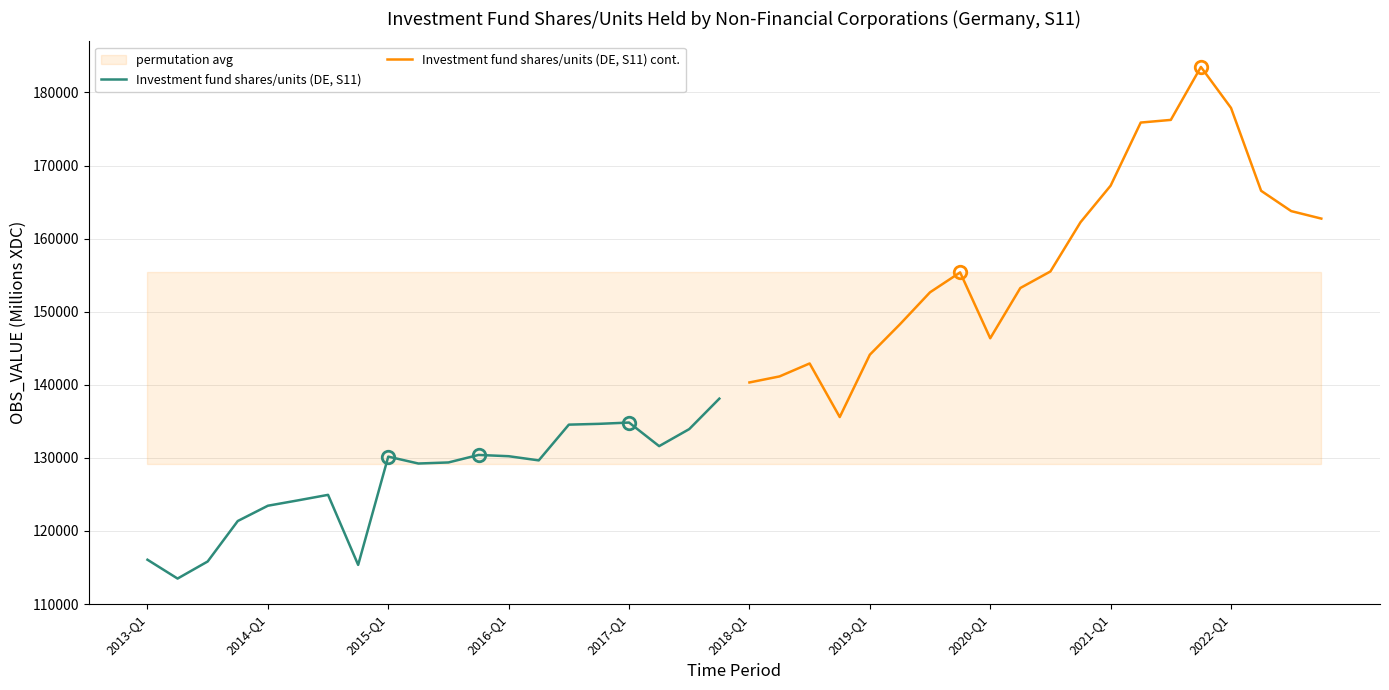

What is the highest value of the Investment fund shares/units (DE, S11) series?

138105